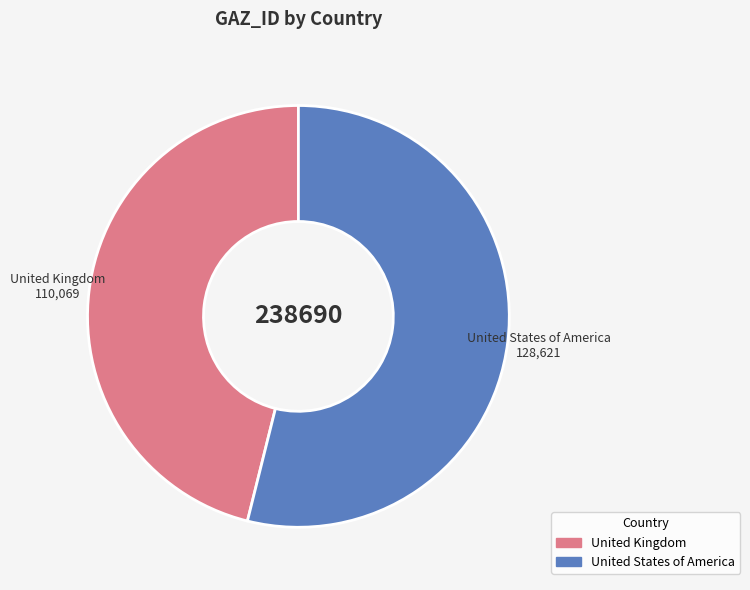

Which has a higher value, United Kingdom or United States of America?

United States of America